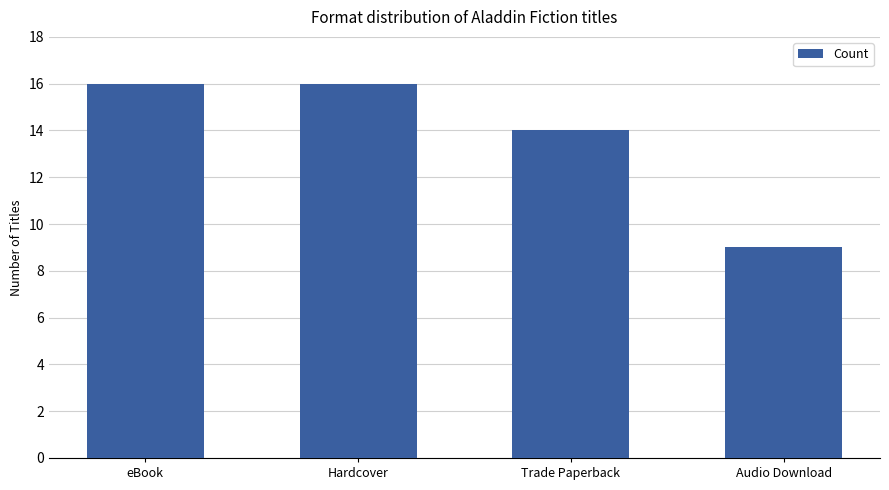

What value does the data have at Hardcover?

16